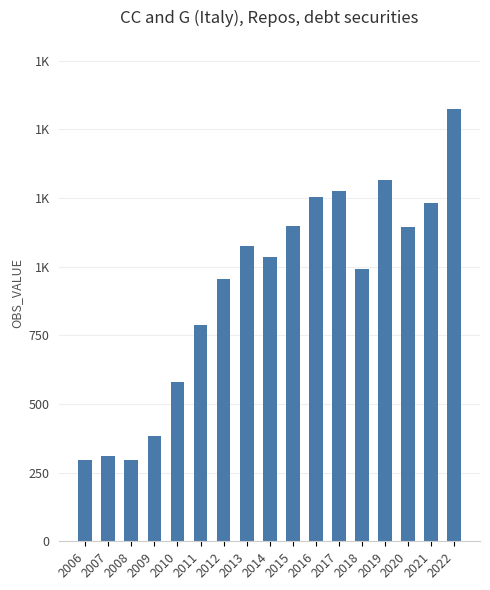

Reading right to left, extract all data points from this chart.

2022=1574	2021=1230	2020=1145	2019=1315	2018=990	2017=1275	2016=1252	2015=1149	2014=1034	2013=1076	2012=953	2011=787	2010=581	2009=382	2008=296	2007=311	2006=297